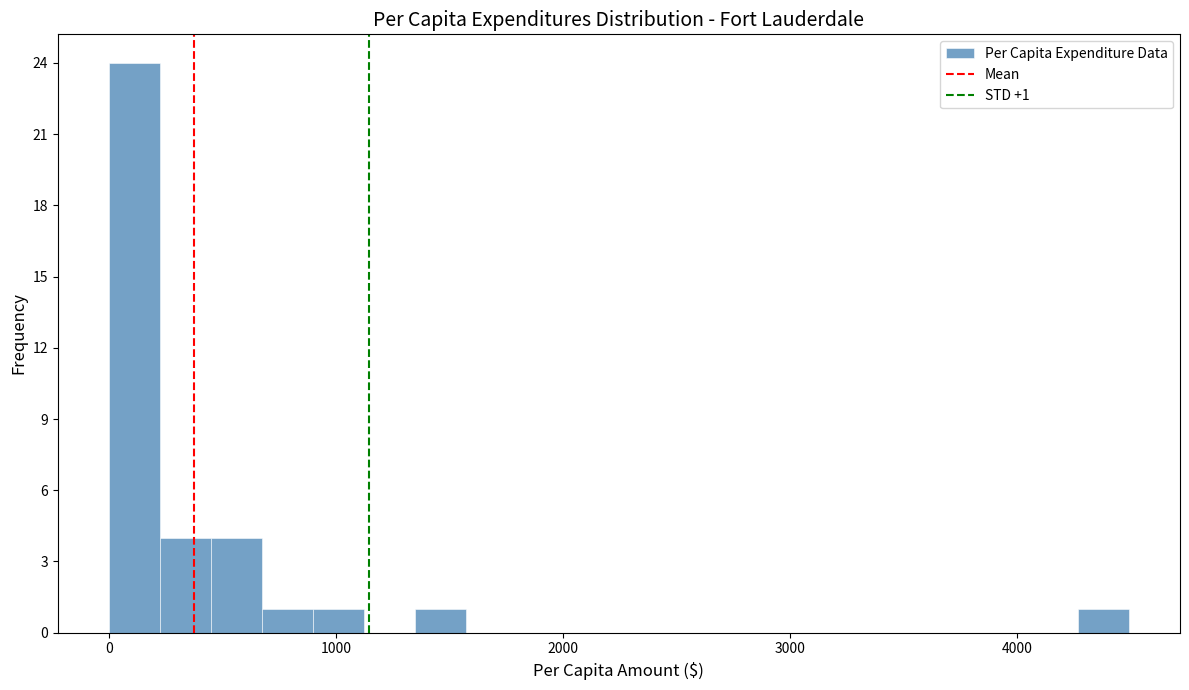

Around what value on the x-axis is the tallest bar? Give the approximate position of its centre, as read against the axis.

100